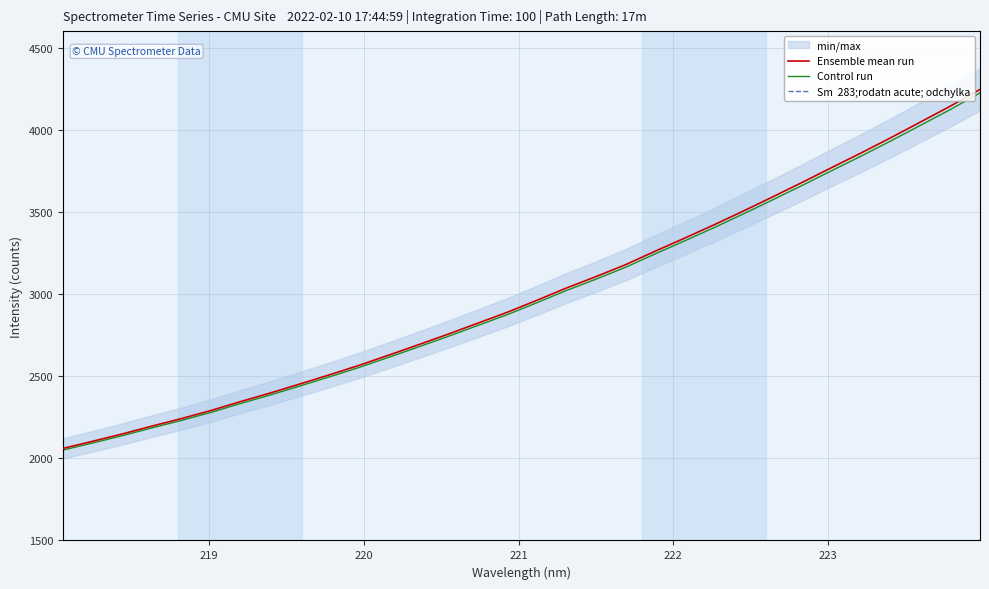

What is the lowest value of the Control run series?

2050.4